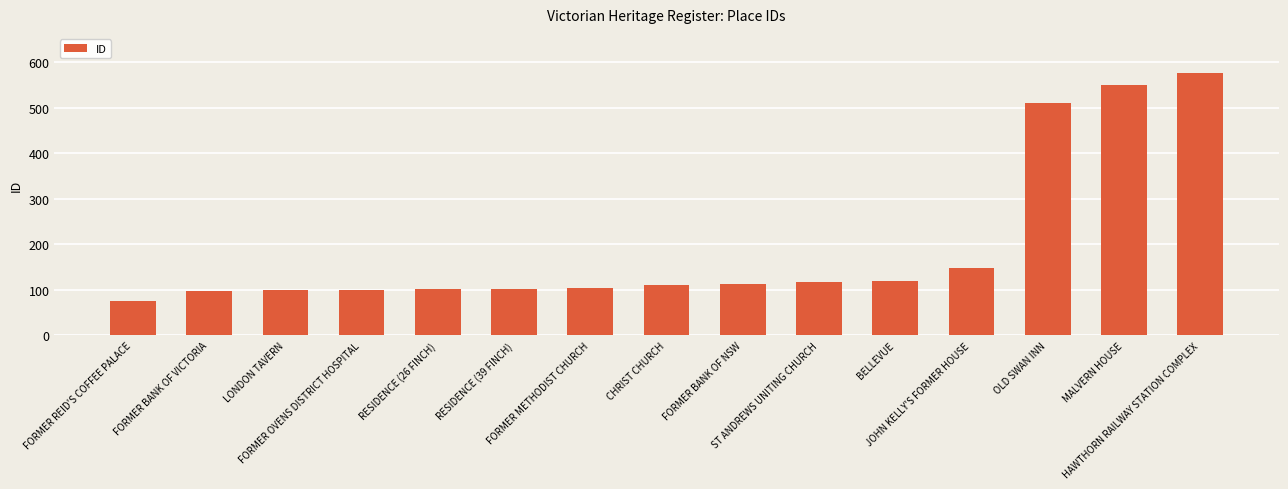

What is the sum of all values?

2926